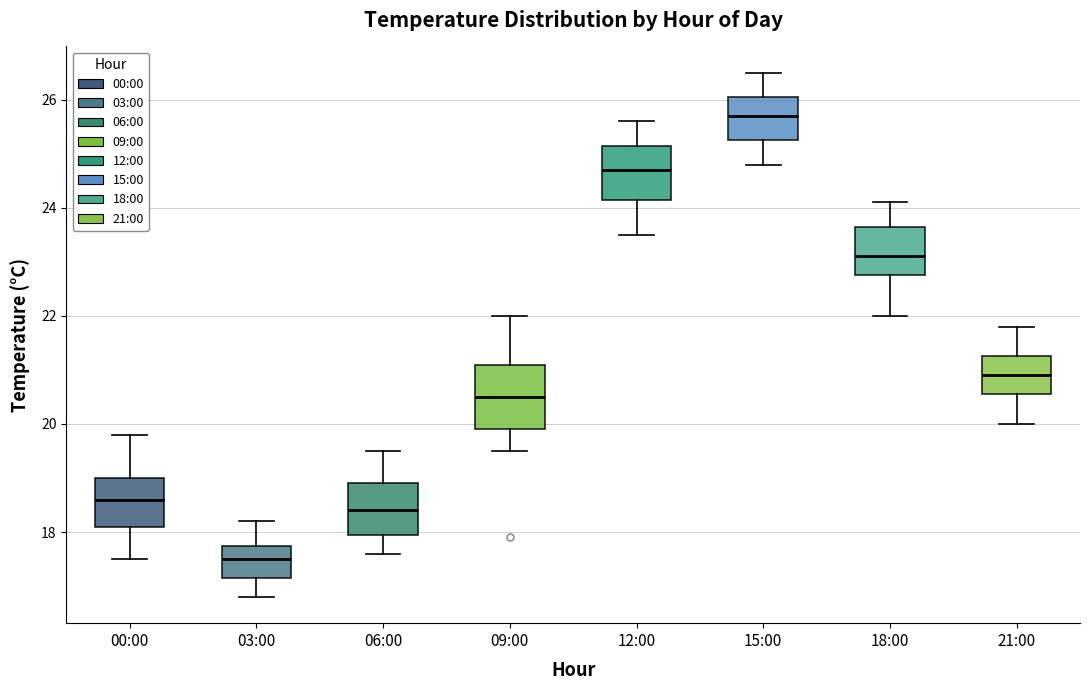

Reading left to right, read every box against the y-axis: the position of its median line, the range the box covers, and the ends of its whiskers. The values are not printed on the chart, so give them approximately, as read against the axis.

00:00: median 18.6, box 18.2 to 19.0, whiskers 17.6 to 19.8
03:00: median 17.6, box 17.2 to 17.8, whiskers 16.8 to 18.2
06:00: median 18.4, box 18.0 to 19.0, whiskers 17.6 to 19.6
09:00: median 20.6, box 20.0 to 21.2, whiskers 19.6 to 22.0
12:00: median 24.8, box 24.2 to 25.2, whiskers 23.6 to 25.6
15:00: median 25.8, box 25.2 to 26.0, whiskers 24.8 to 26.6
18:00: median 23.2, box 22.8 to 23.6, whiskers 22.0 to 24.2
21:00: median 21.0, box 20.6 to 21.2, whiskers 20.0 to 21.8